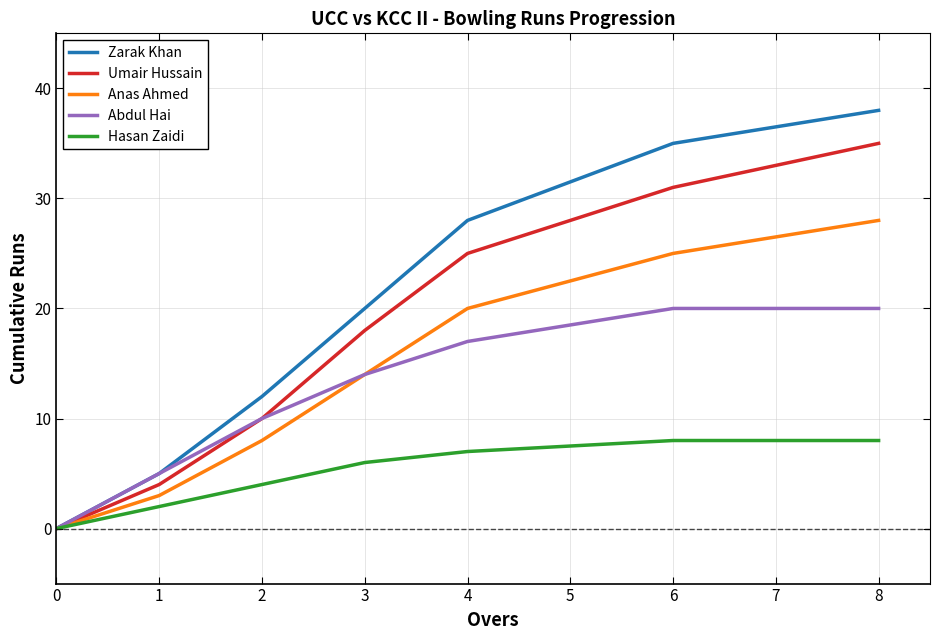

Rank the series by their maximum value, from highest to lowest.

Zarak Khan, Umair Hussain, Anas Ahmed, Abdul Hai, Hasan Zaidi